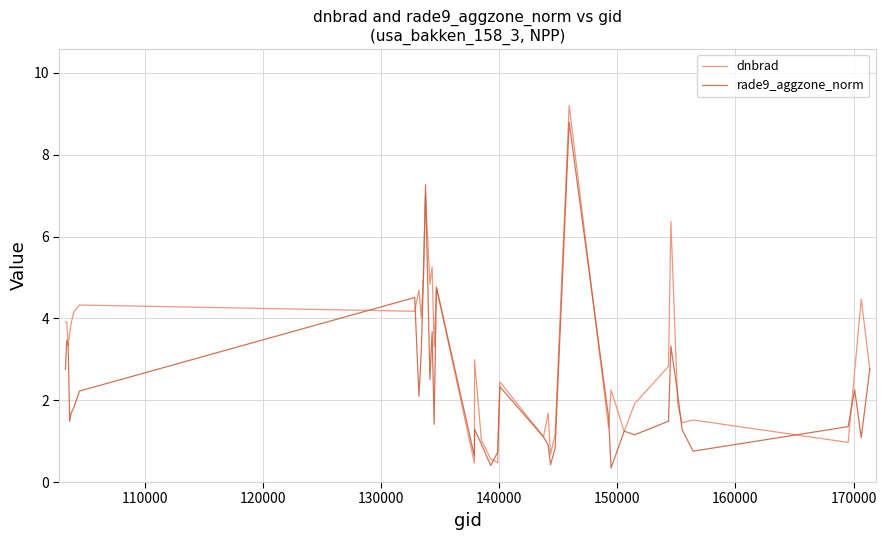

Which series has the largest total across all categories?

dnbrad